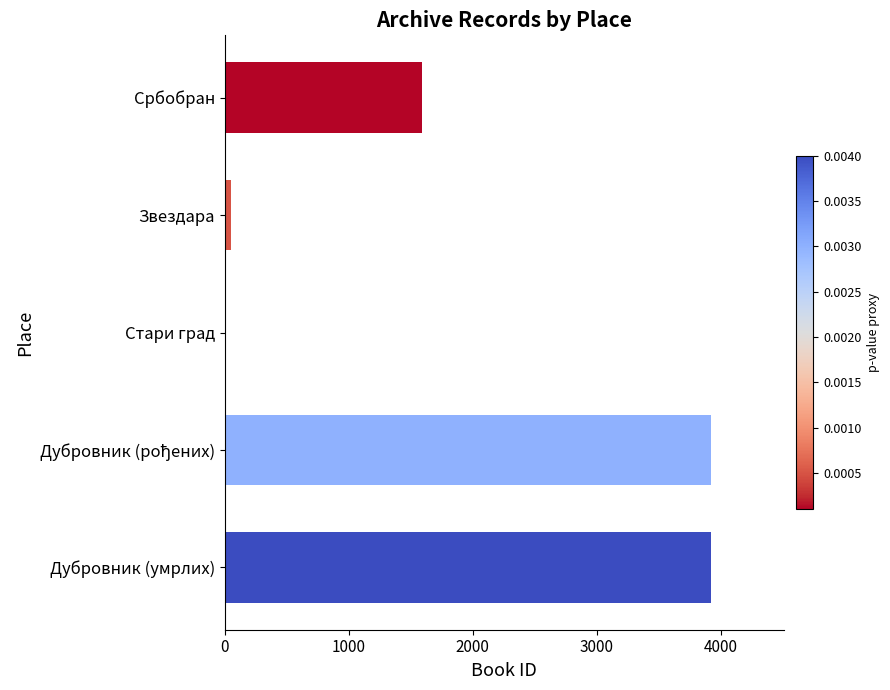

At which label is the value closest to 1963?

Србобран